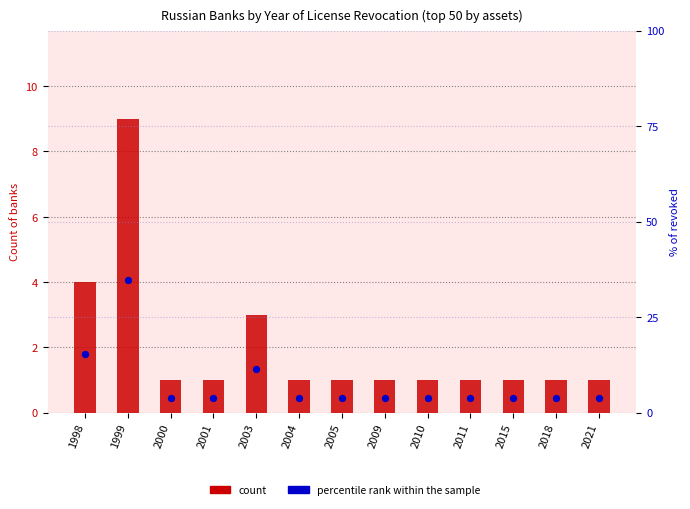

Which series has the largest total across all categories?

percentile rank within the sample